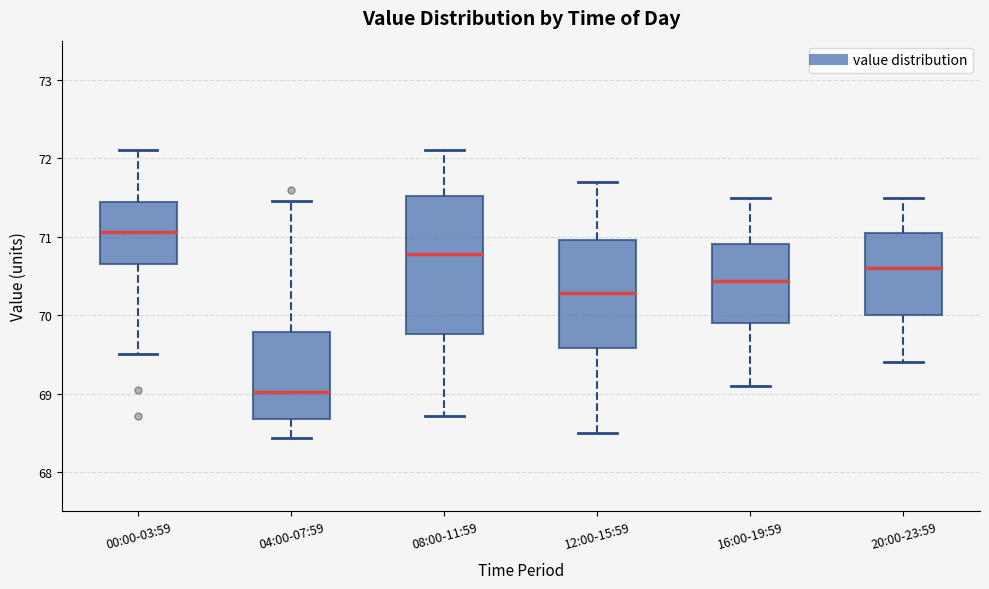

Comparing the boxes themselves (not the whiskers), which one is the tallest?

08:00-11:59